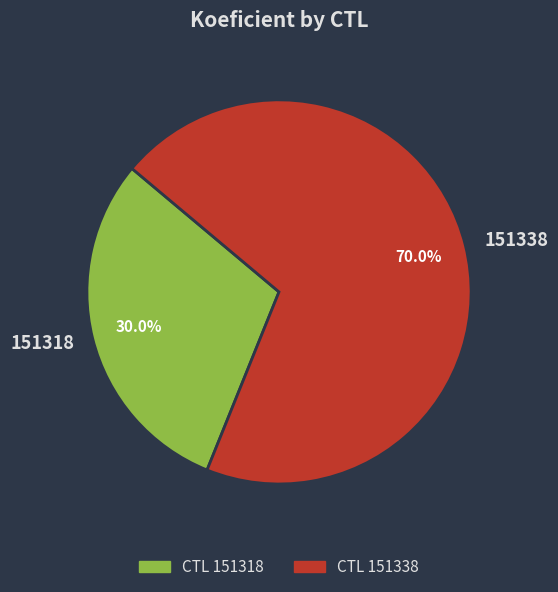

What portion of the pie excludes 151338?

30.0%